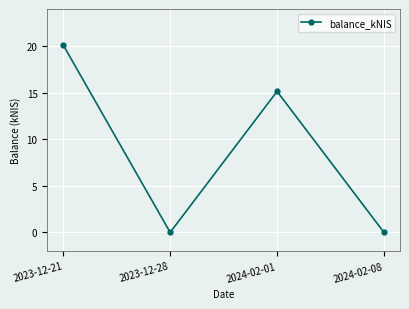

How many data points are above 15?

2